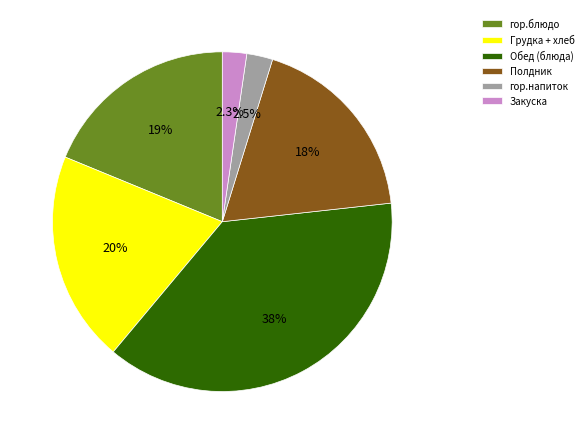

Is there any slice that represents more than half of the pie?

No